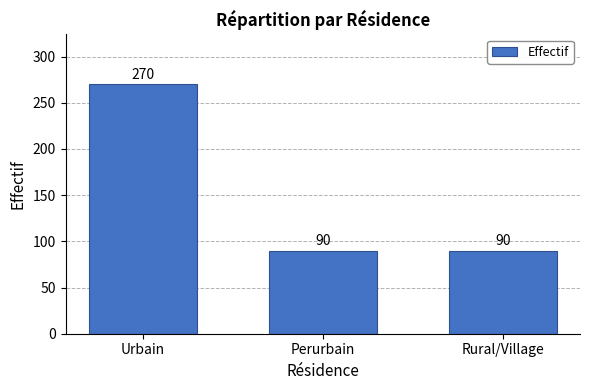

What is the value of the 2nd bar from the left?

90